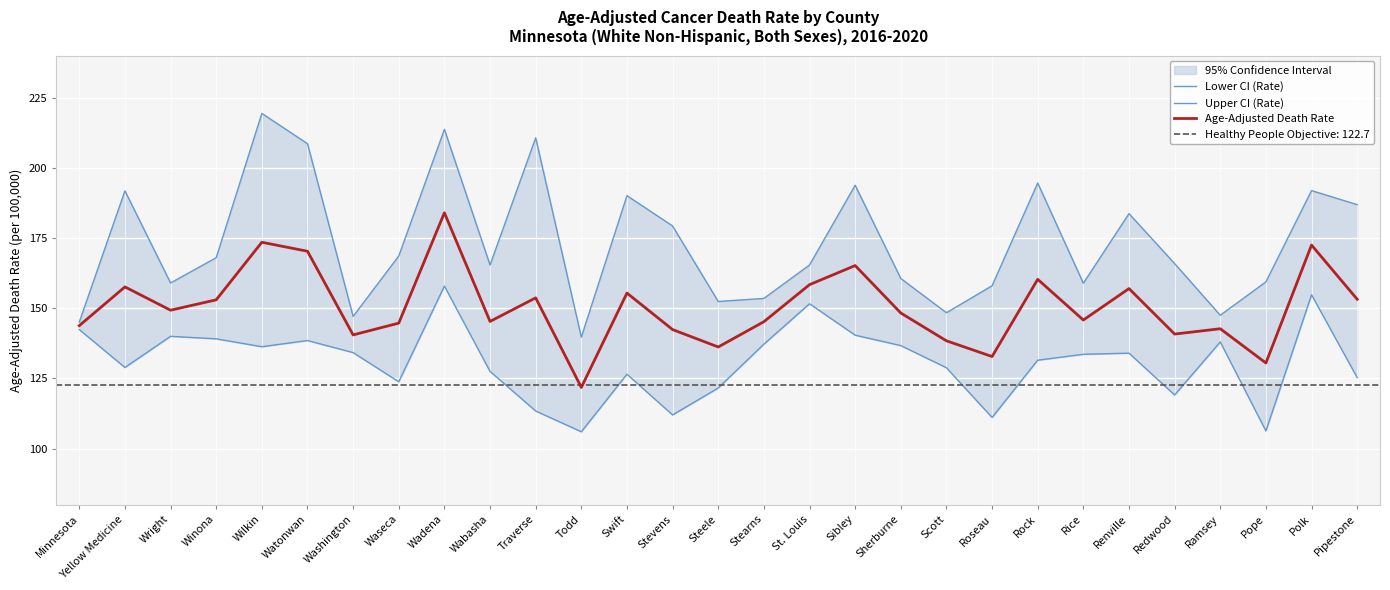

What is the sum of the Age-Adjusted Death Rate values at Wright and Waseca?

294.0